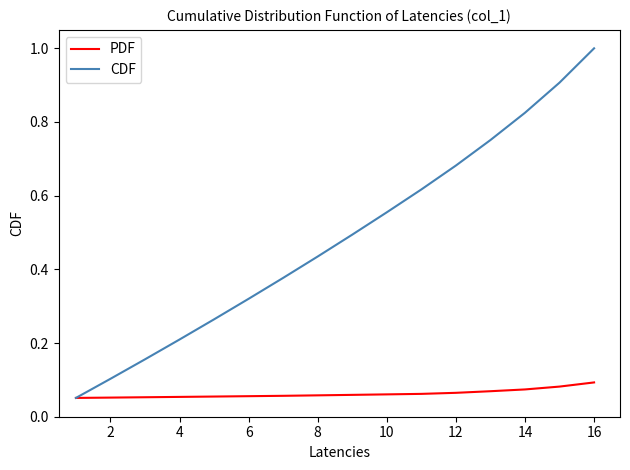

What is the greatest value displayed?

1.0